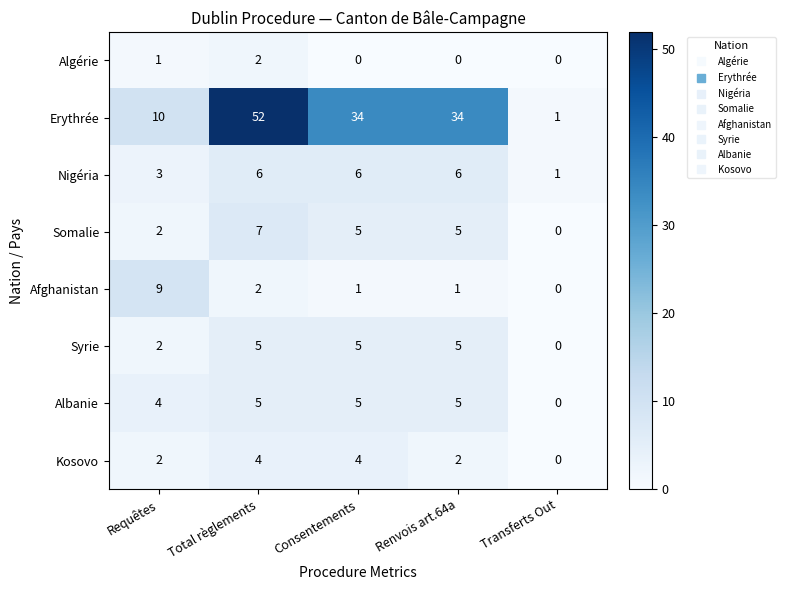

At which category is the sum across all series the highest?

Total règlements